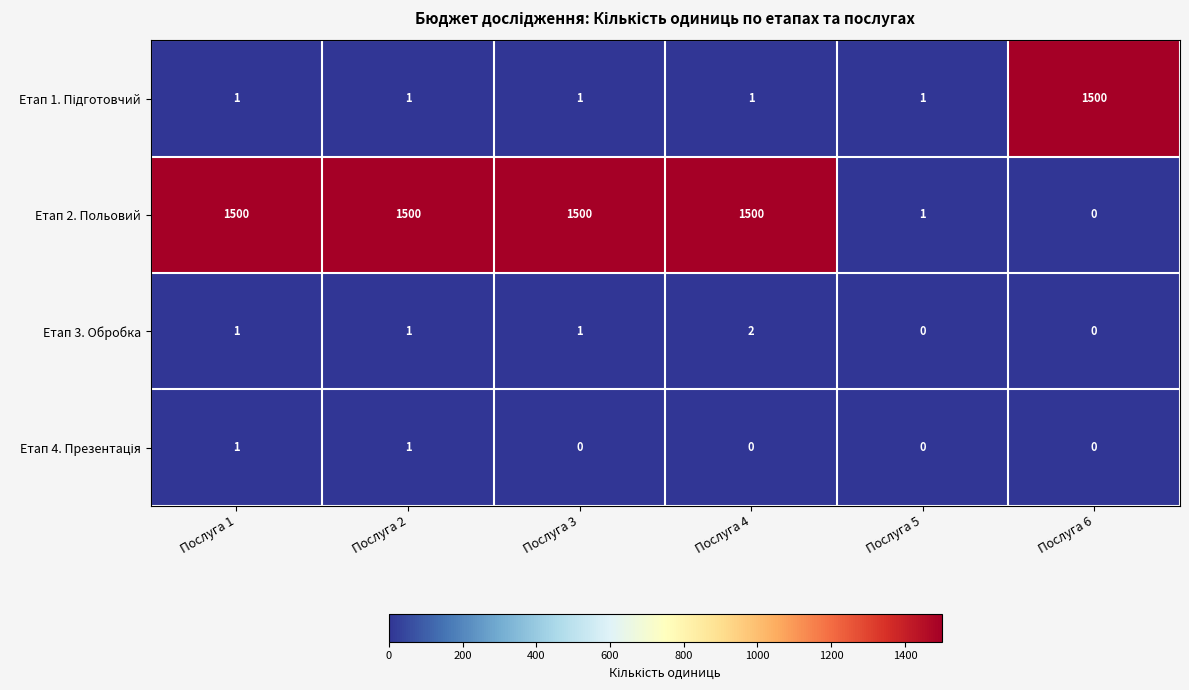

What is the spread (max minus min) of values at Послуга 2?

1499